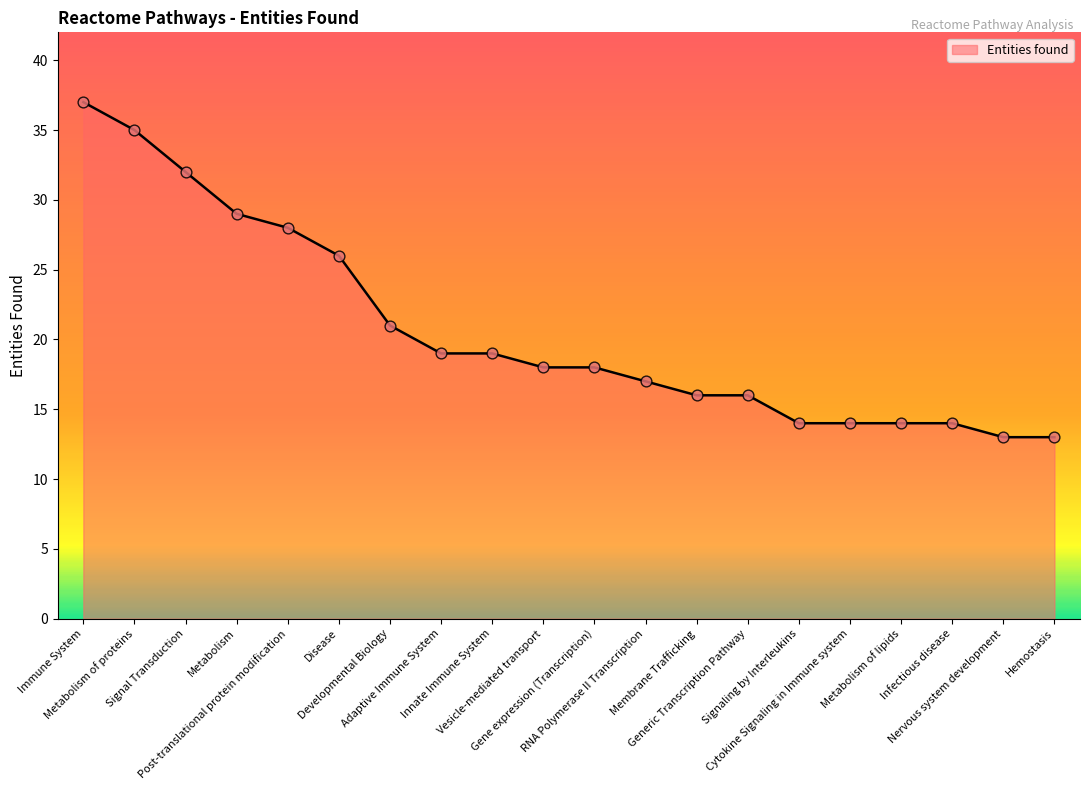

Which has a higher value, Vesicle-mediated transport or Signaling by Interleukins?

Vesicle-mediated transport